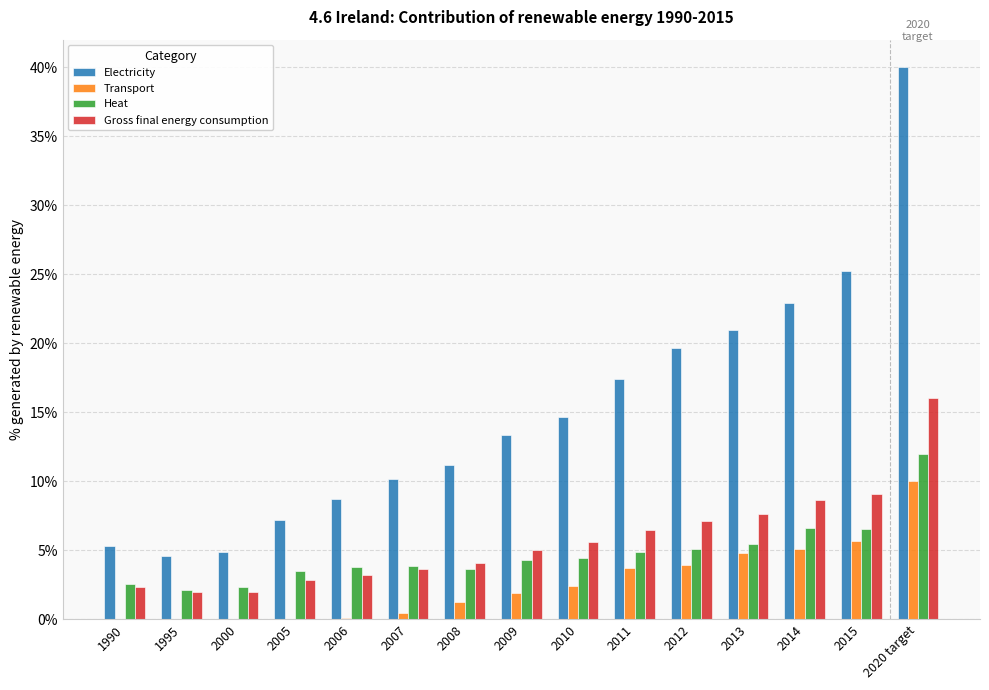

Which has a higher value, 2000 or 1990?

1990